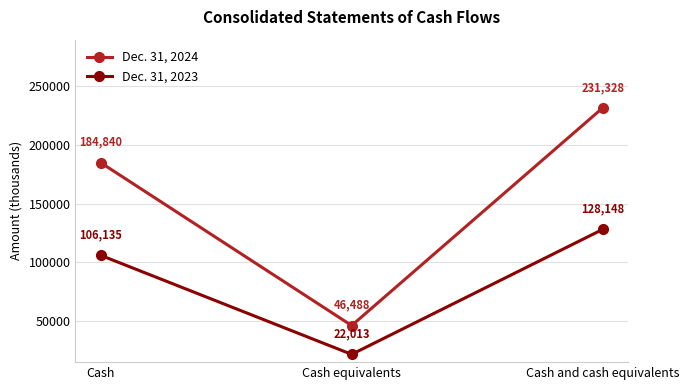

What is the approximate value of Dec. 31, 2024 at Cash and cash equivalents?

231328